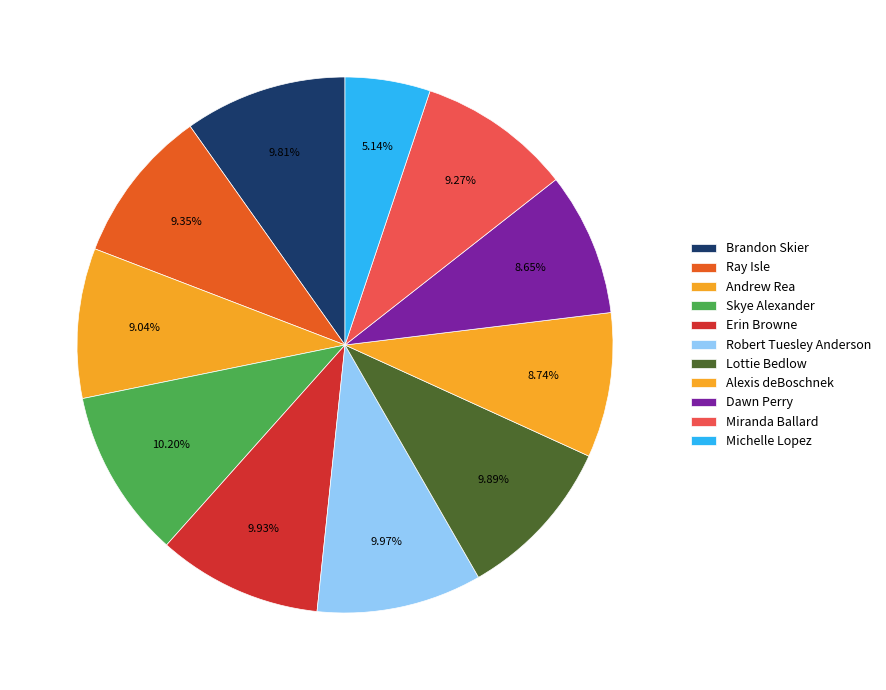

What is the change in value from Lottie Bedlow to Miranda Ballard?

-12128361